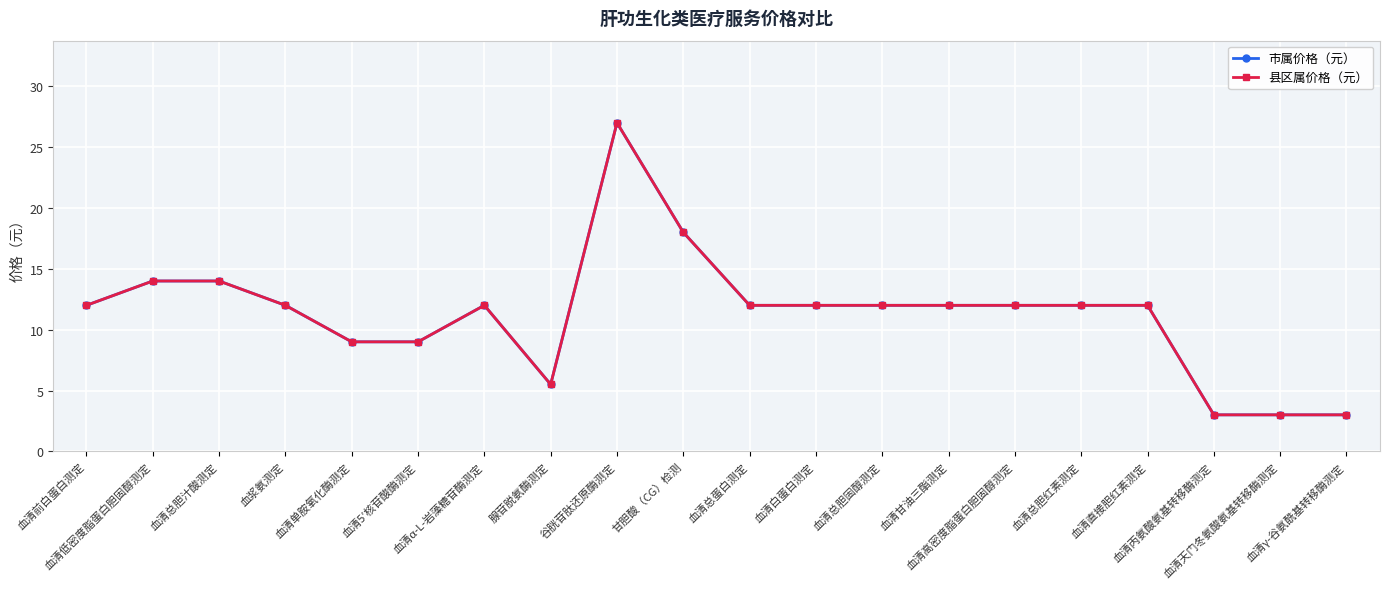

Reading right to left, transcribe all the data shown in this chart.

市属价格（元）: 3.0	3.0	3.0	12.0	12.0	12.0	12.0	12.0	12.0	12.0	18.0	27.0	5.5	12.0	9.0	9.0	12.0	14.0	14.0	12.0
县区属价格（元）: 3.0	3.0	3.0	12.0	12.0	12.0	12.0	12.0	12.0	12.0	18.0	27.0	5.5	12.0	9.0	9.0	12.0	14.0	14.0	12.0